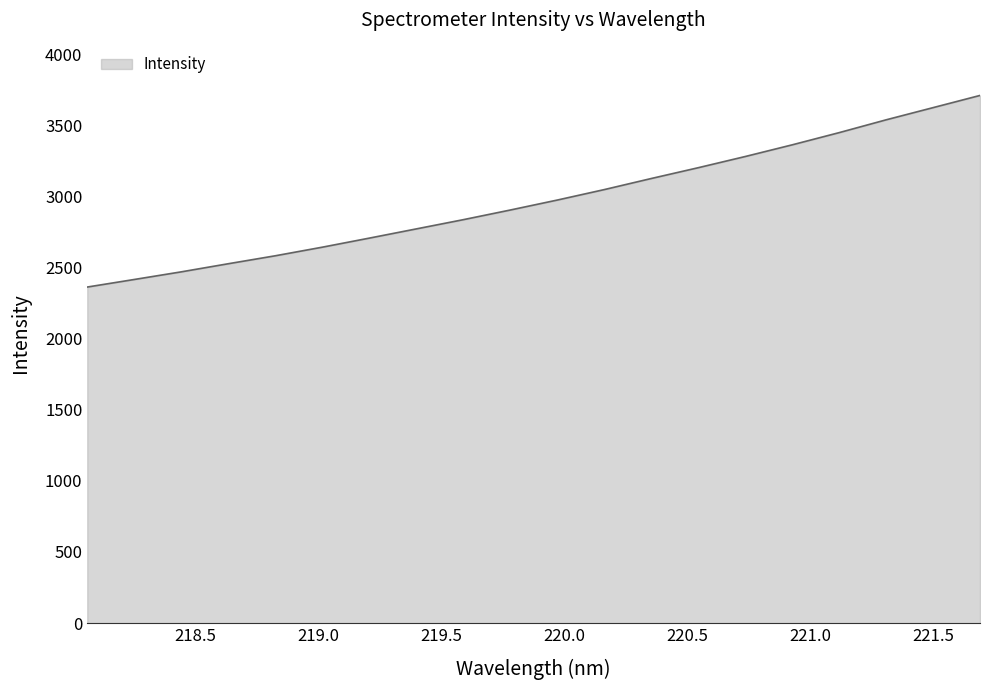

What is the maximum value shown in the chart?

3710.6